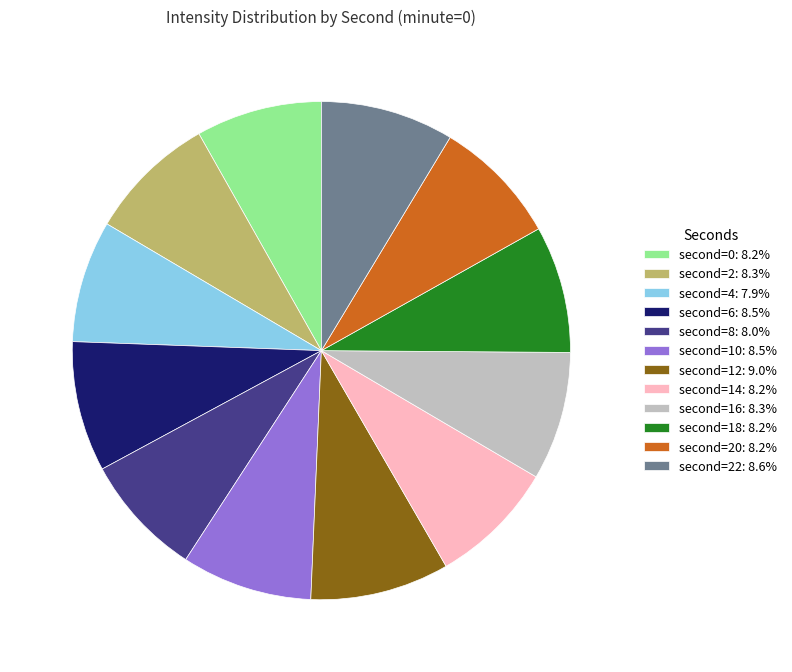

Does any single category account for the majority?

No